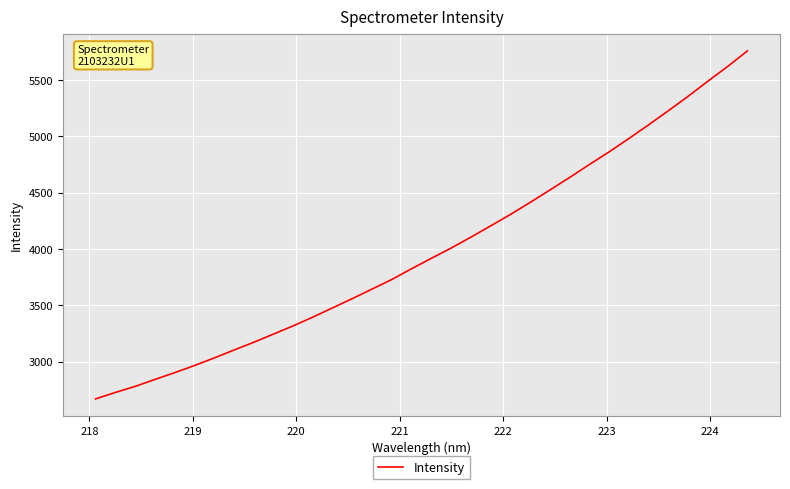

What is the difference between the maximum and minimum values?

3086.5